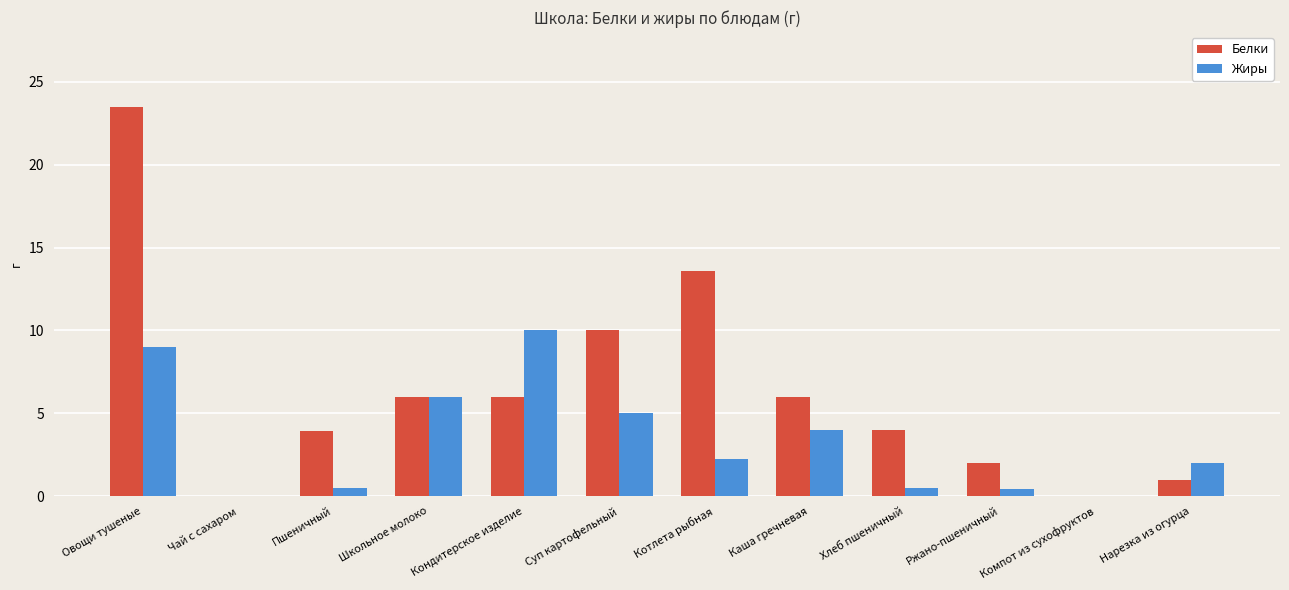

Count the number of data series in this chart.

2